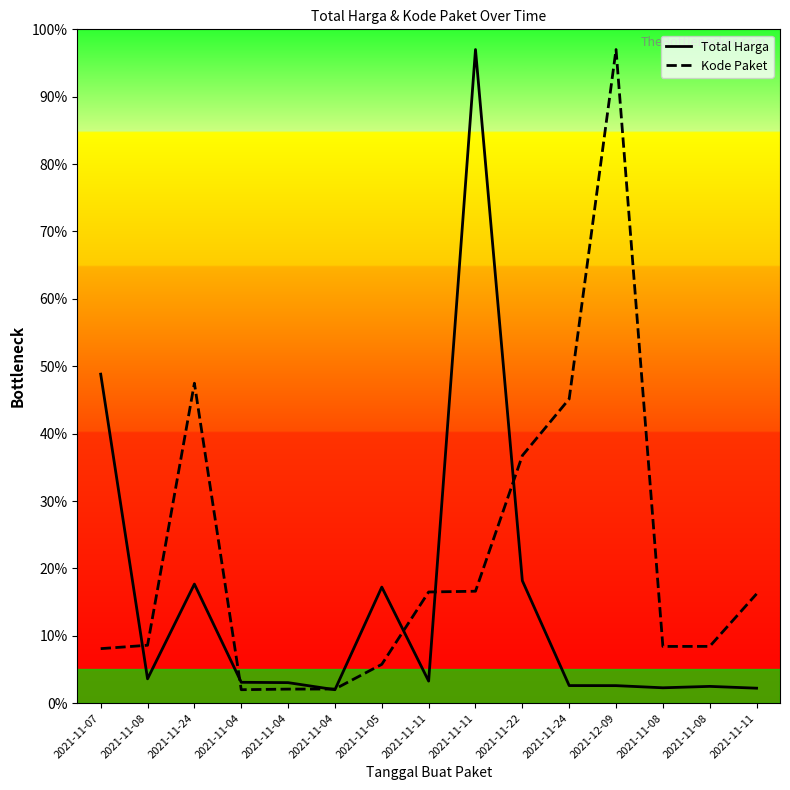

What is the total value across all series at 2021-11-04?

5.1